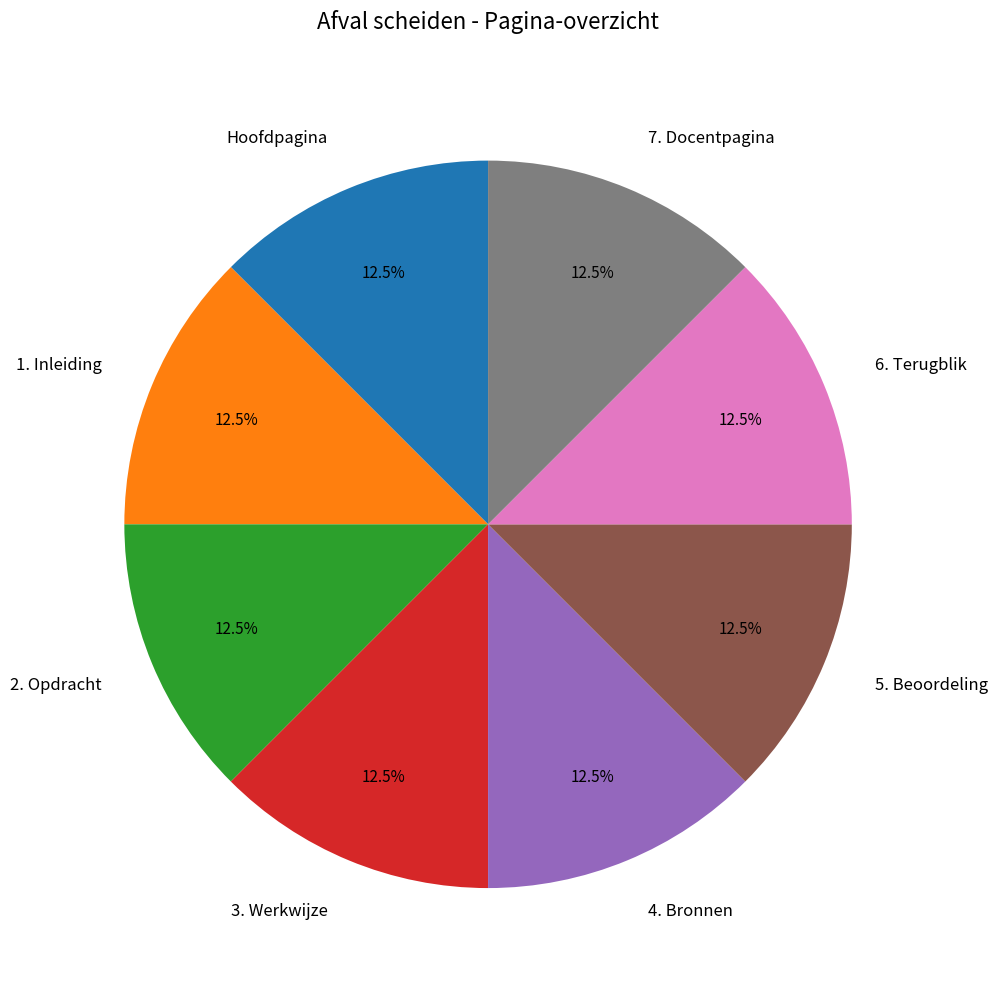

What is the total percentage of 3. Werkwijze and 2. Opdracht?

25.0%